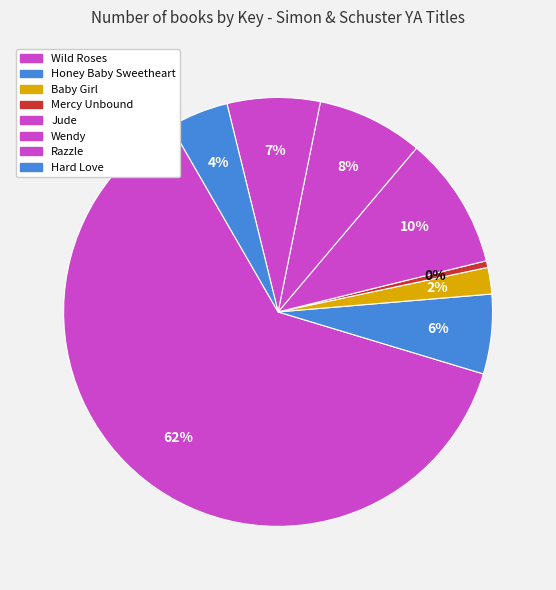

To the nearest percent, what is the combined percentage of Razzle and Wild Roses?

14%